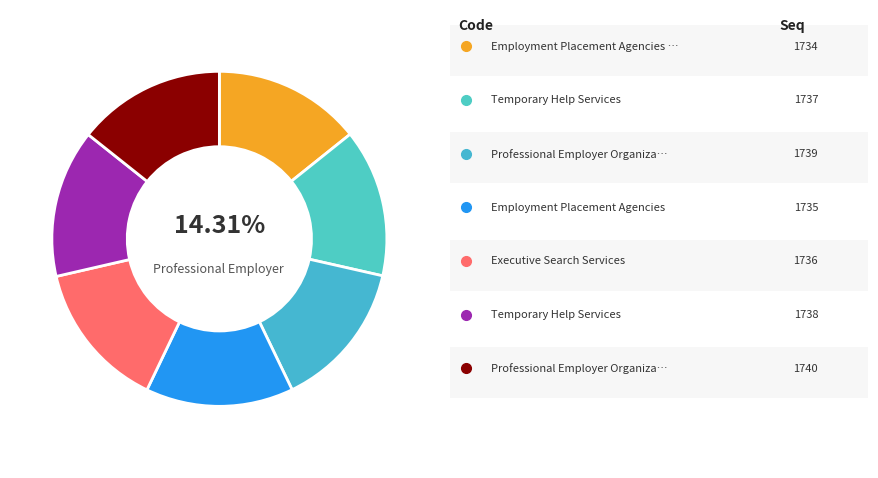

How many slices are in this pie chart?

7